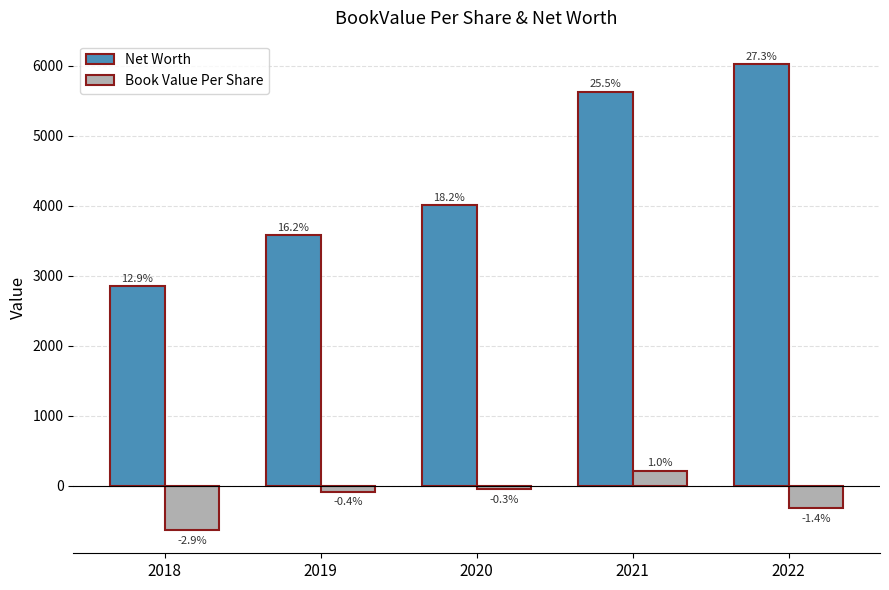

What are all the series names shown in the legend?

Net Worth, Book Value Per Share